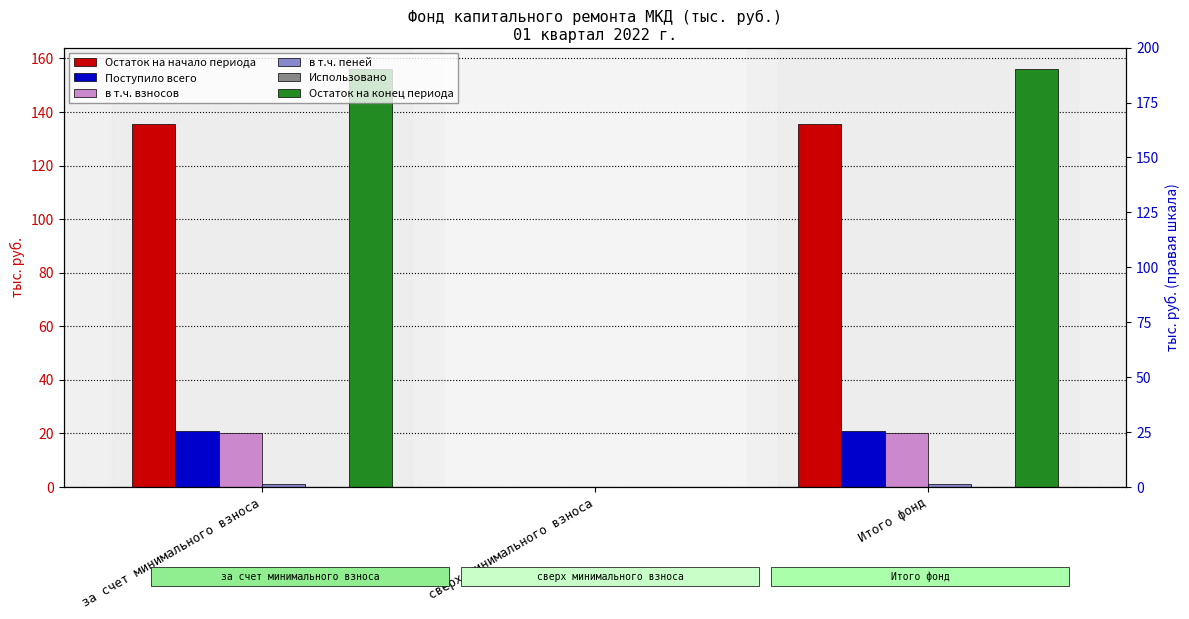

What are all the series names shown in the legend?

Остаток на начало периода, Поступило всего, в т.ч. взносов, в т.ч. пеней, Использовано, Остаток на конец периода